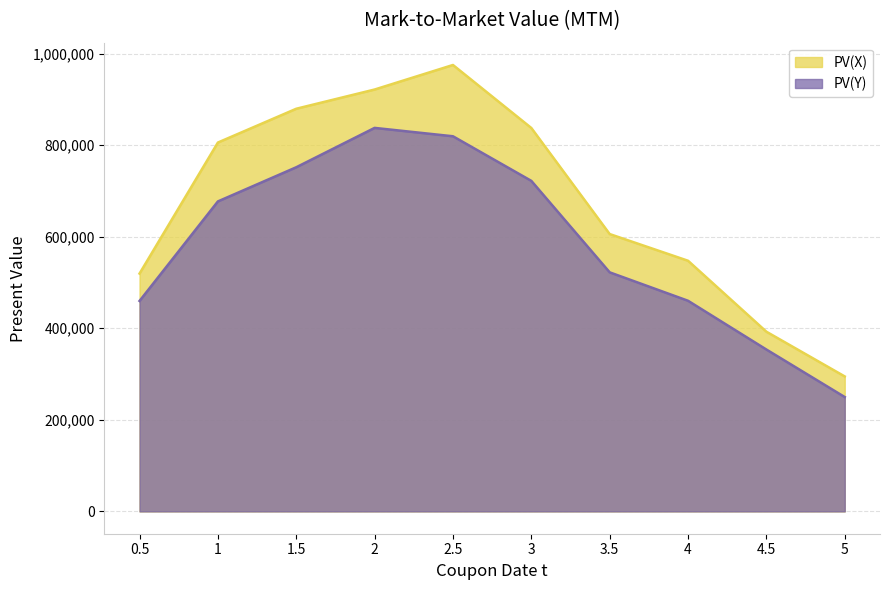

The PV(X) series shows 294800 at 5. True or false?

True